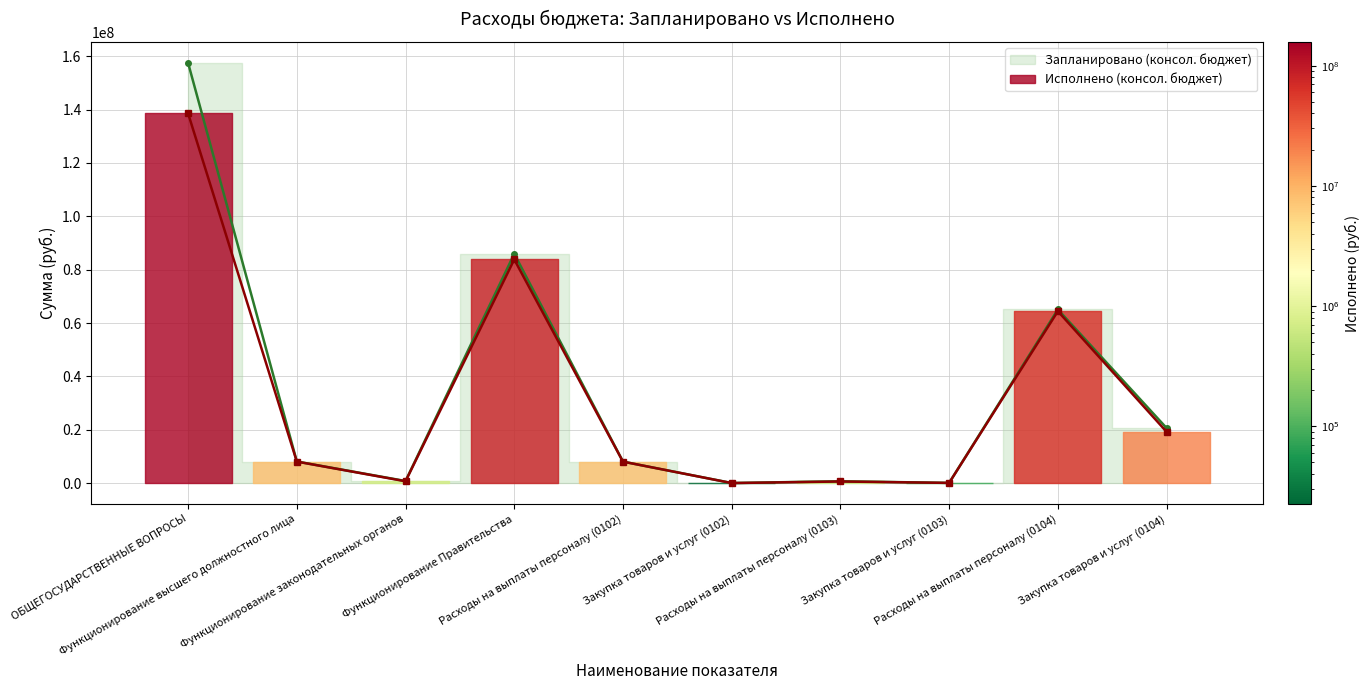

Which series has the largest range (max minus min)?

Запланировано (консол. бюджет)